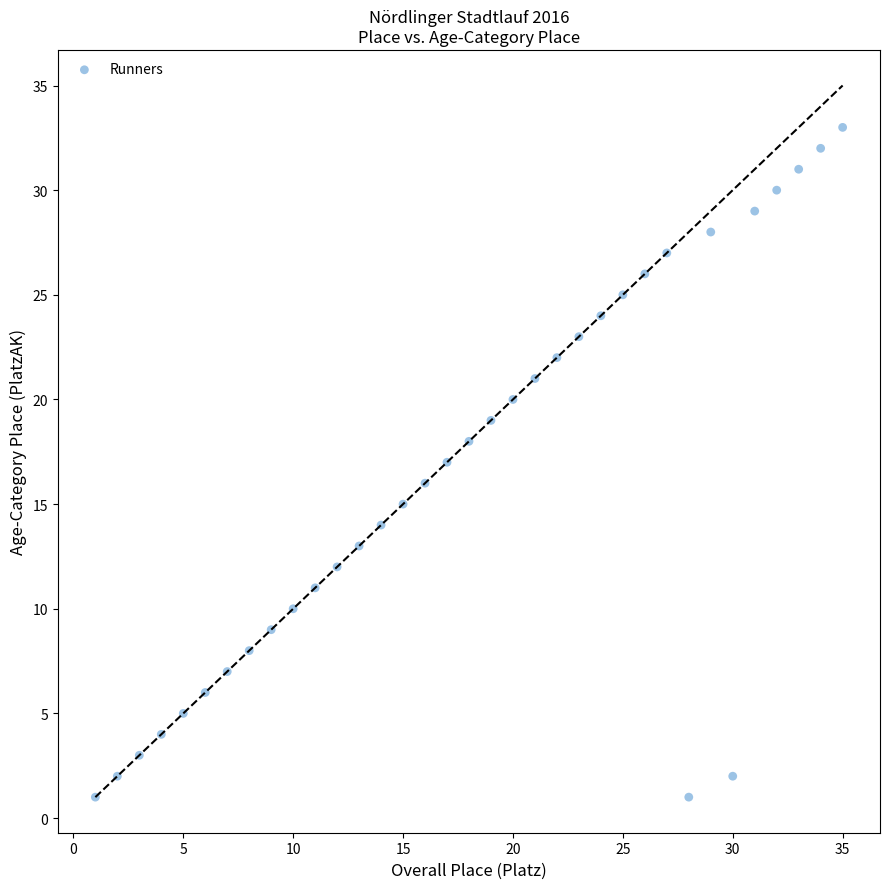

What is the range of Y values (max minus min)?

32